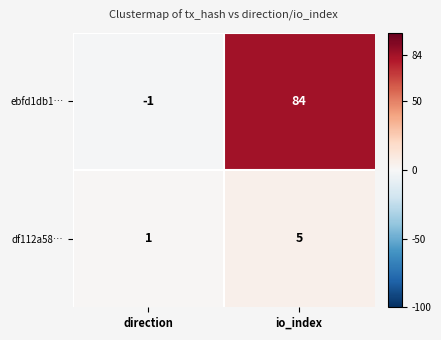

Reading left to right, list all the values displayed in this chart.

ebfd1db1…: direction=-1	io_index=84
df112a58…: direction=1	io_index=5